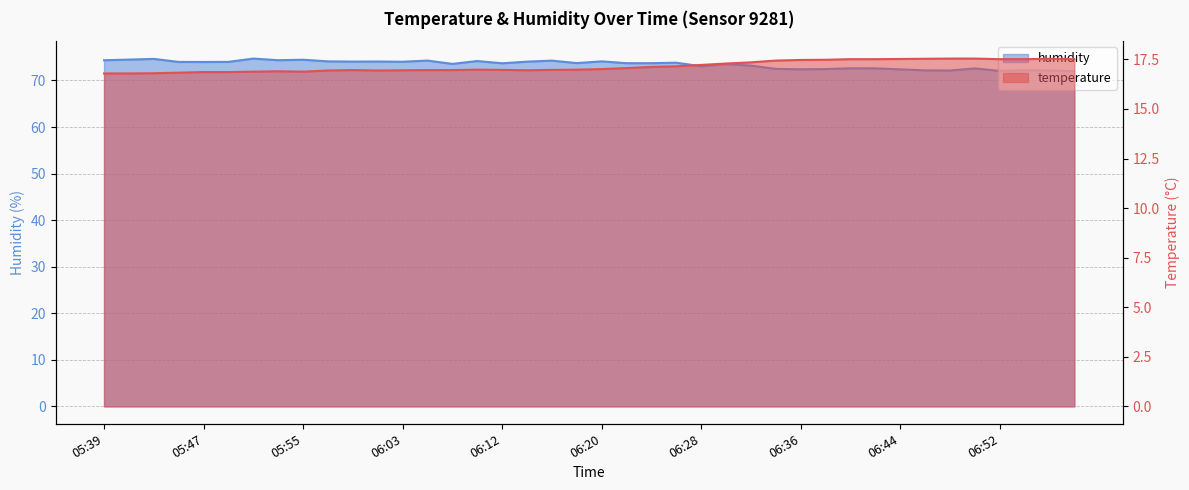

At which label is humidity closest to 73?

06:28